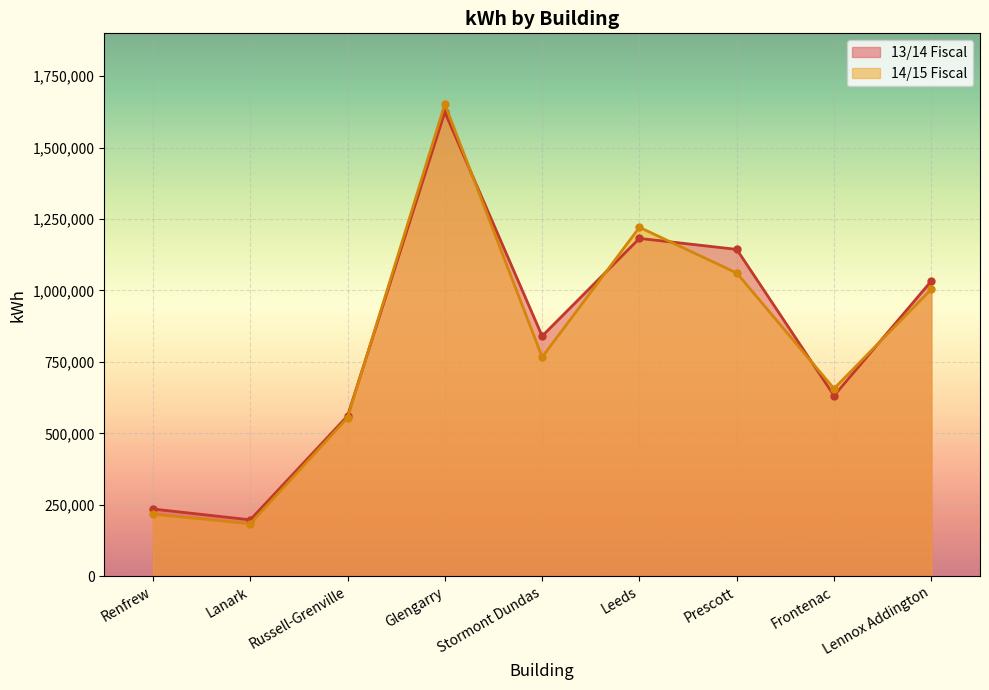

How many values in the 13/14 Fiscal series are below 840333?

4